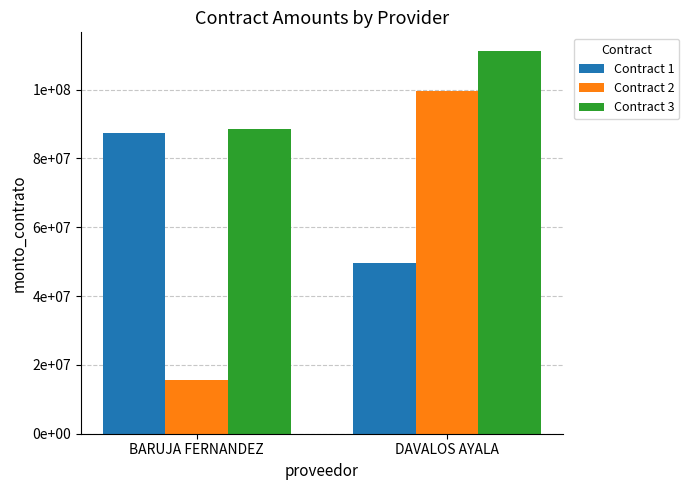

What is the total value across all series at DAVALOS AYALA?

260116700